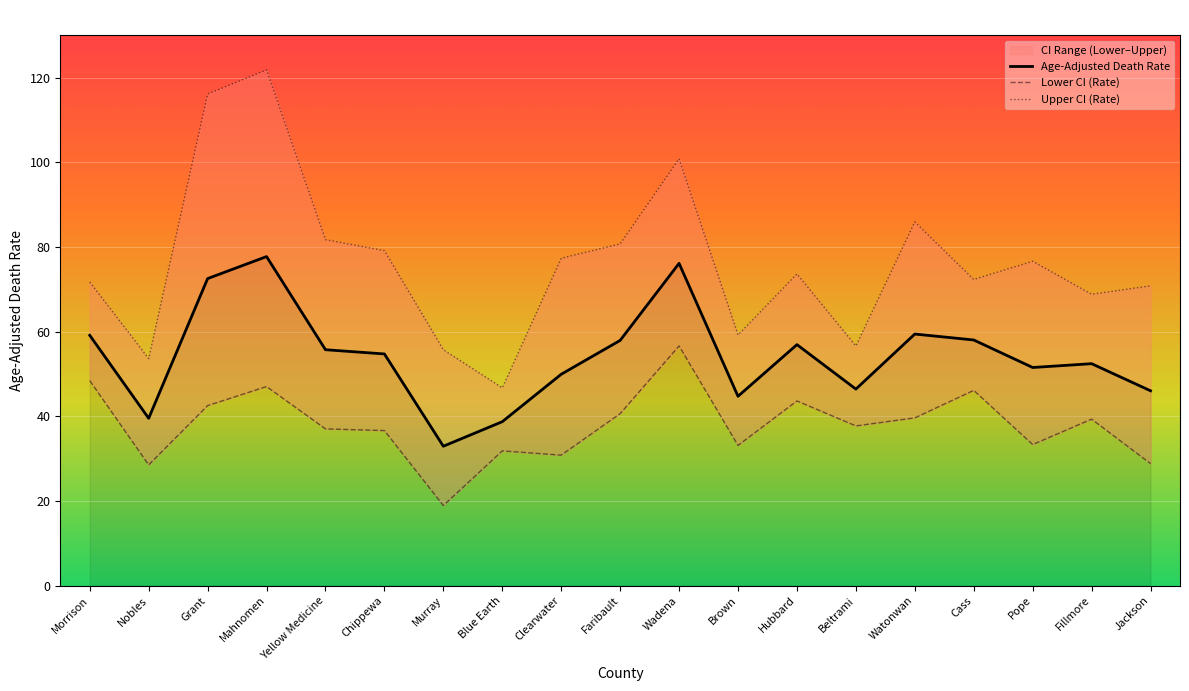

How many data points in Age-Adjusted Death Rate are above 54?

10